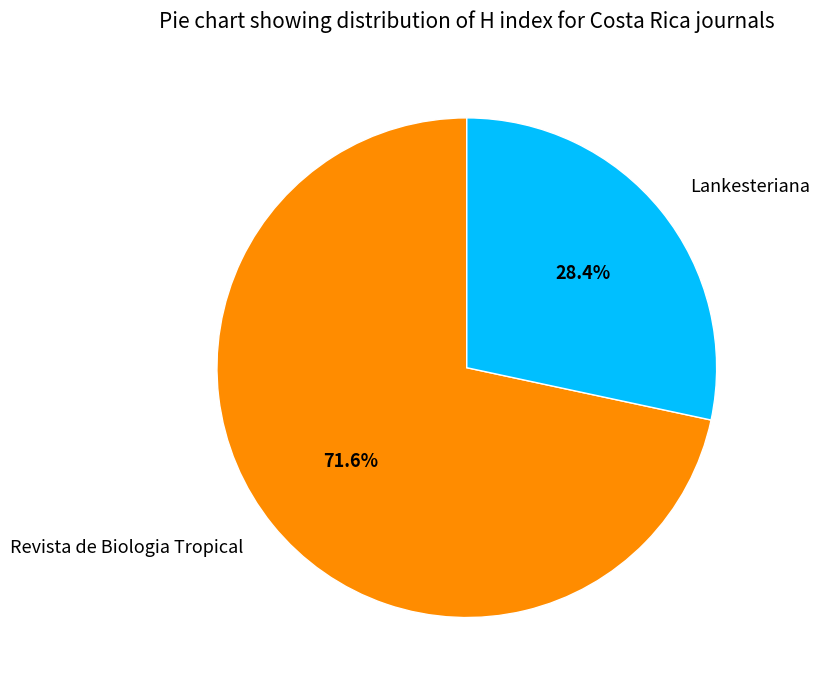

To the nearest percent, what portion does Lankesteriana represent?

28%